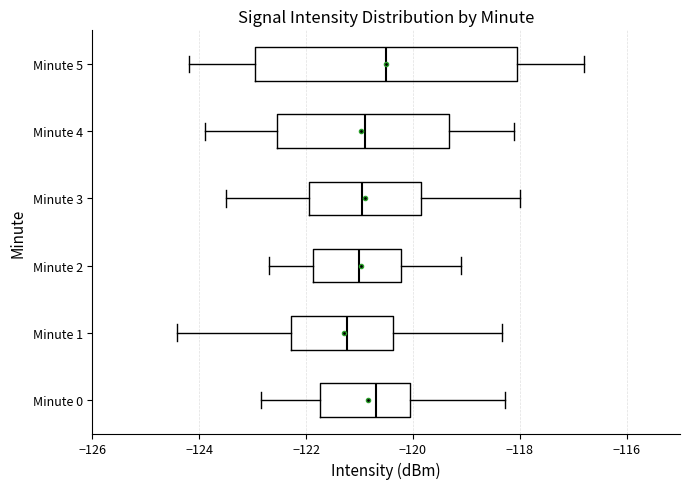

Comparing the boxes themselves (not the whiskers), which one is the widest?

Minute 5